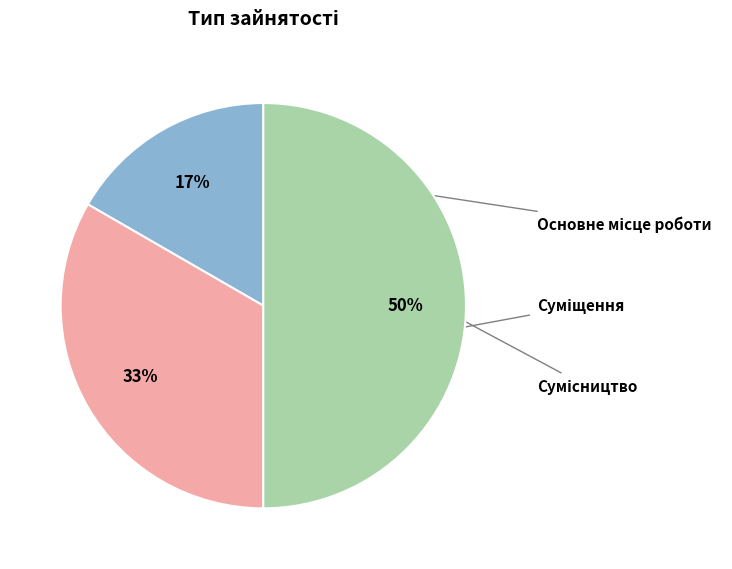

Do Суміщення and Основне місце роботи together represent more than half of the pie?

No